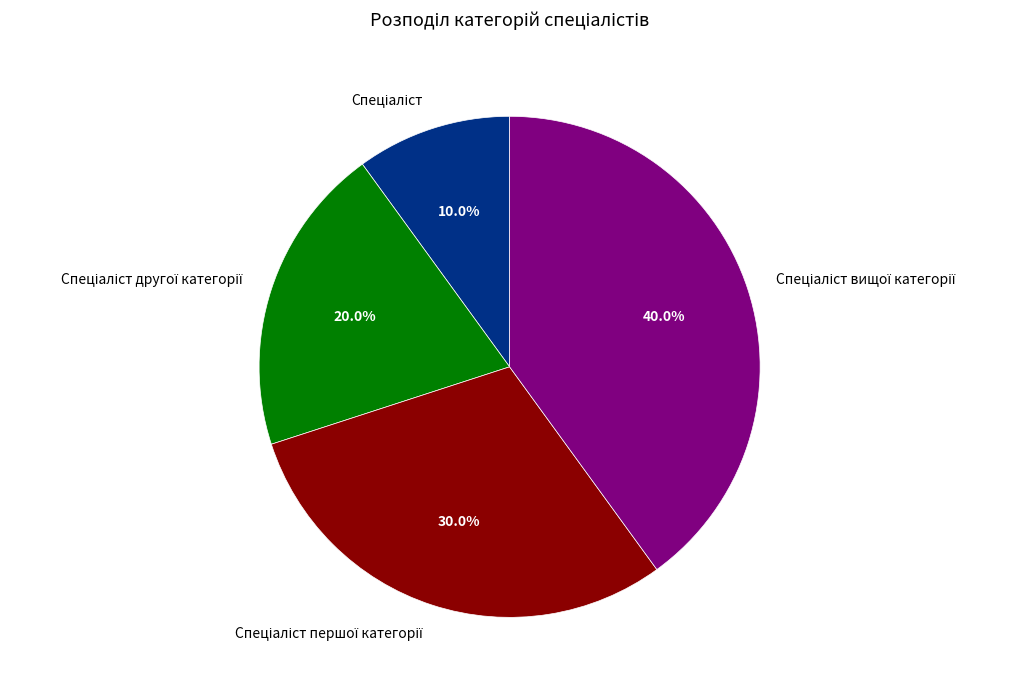

Is there any slice that represents more than half of the pie?

No